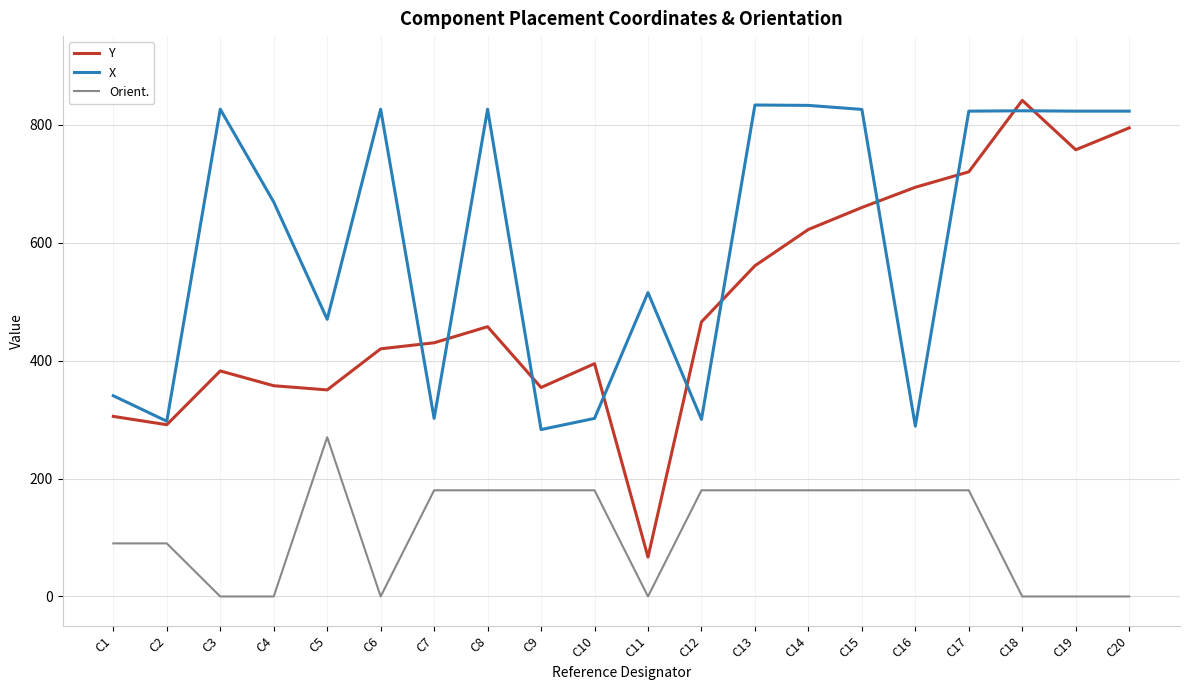

How many series are shown in this chart?

3